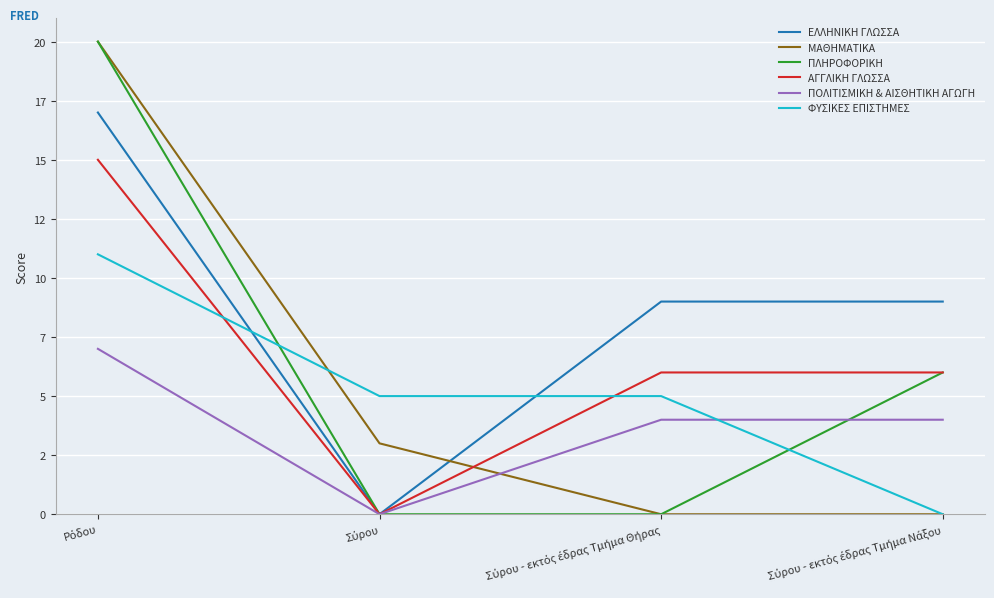

What is the maximum value shown in the chart?

20